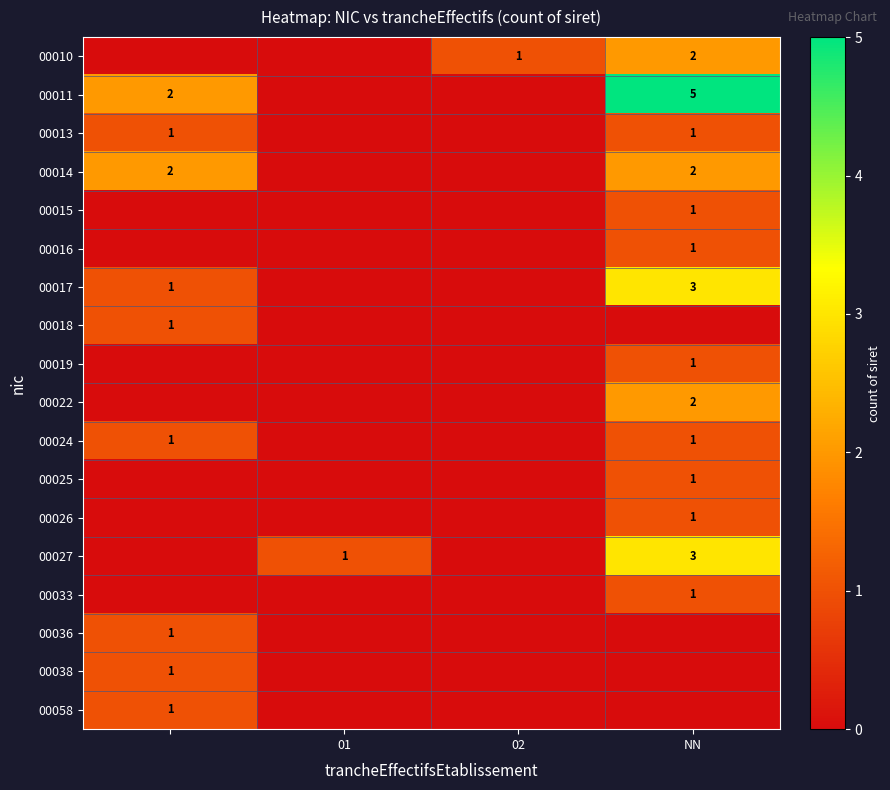

The value of 00019 at NN is 1. True or false?

True